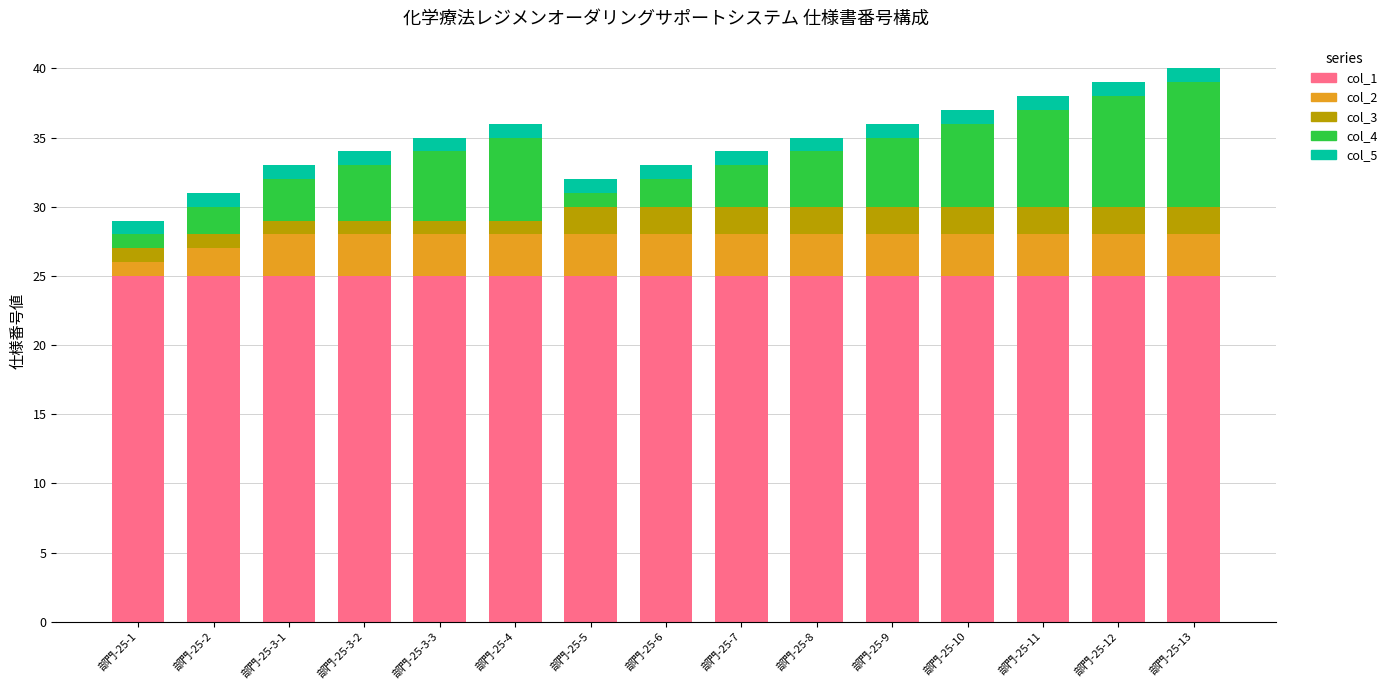

What is the total value across all series at 部門-25-7?

34